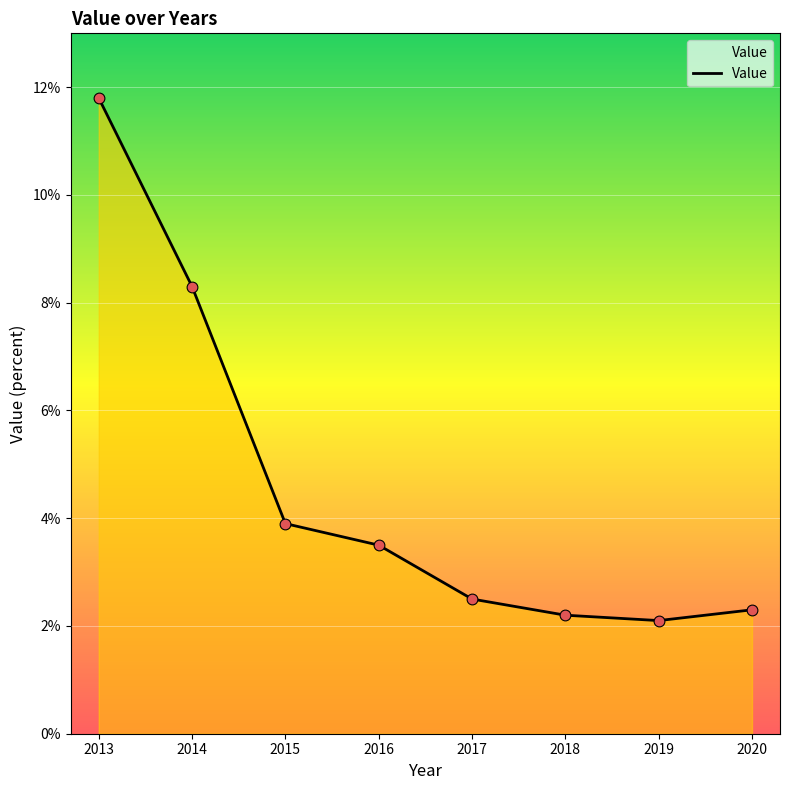

Between 2015 and 2013, which is larger?

2013